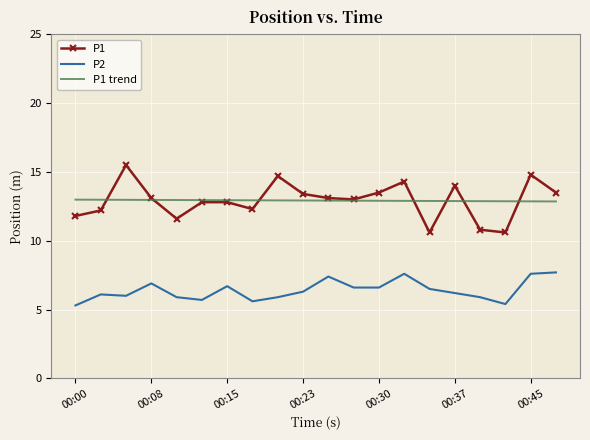

Which series has the widest spread of values?

P1